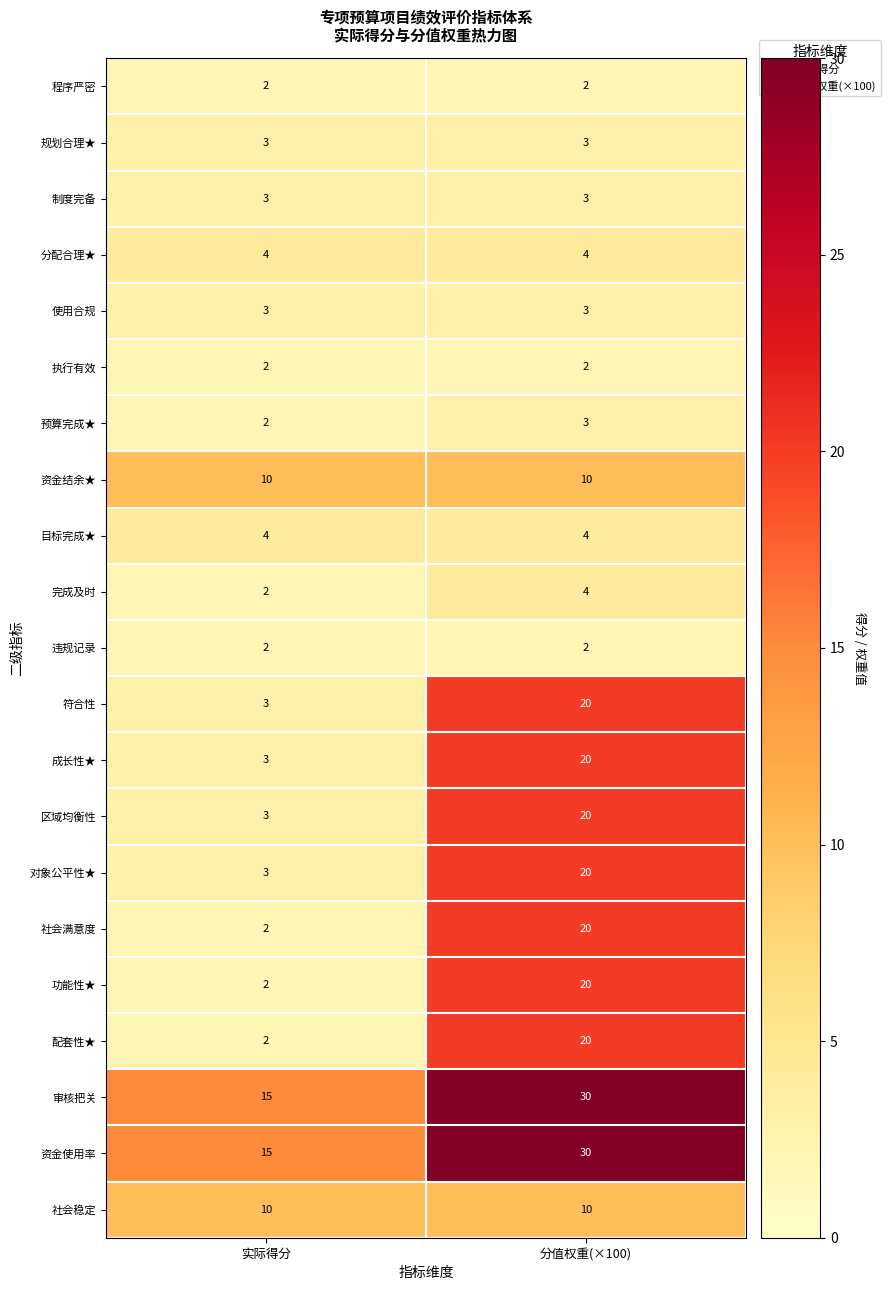

Which category has the highest value across all series?

分值权重(×100)